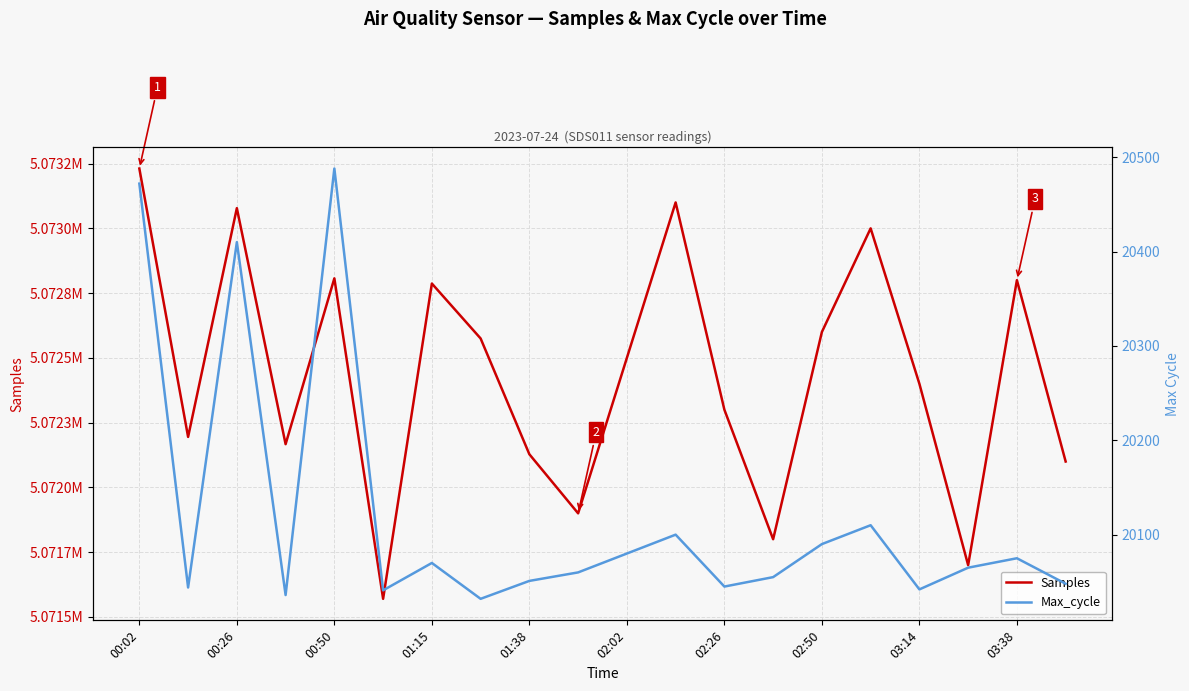

Which series has the largest range (max minus min)?

Samples